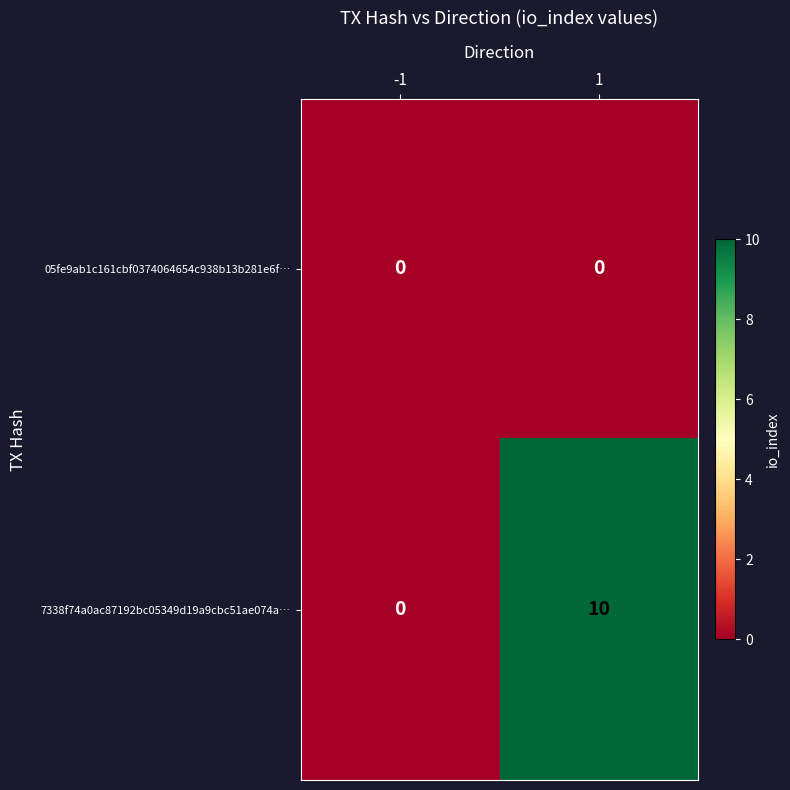

Is it true that 7338f74a0ac87192bc05349d19a9cbc51ae074a… equals 5 at 1?

False